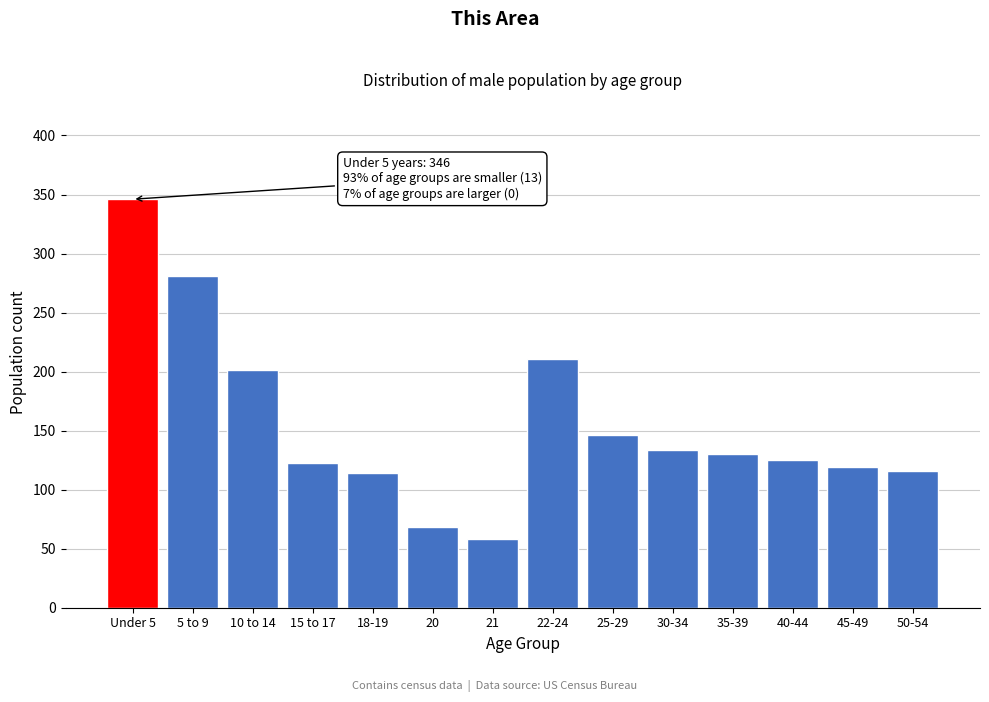

Reading left to right, what are all the values shown in this chart?

Under 5=346	5 to 9=281	10 to 14=201	15 to 17=123	18-19=114	20=68	21=58	22-24=211	25-29=146	30-34=134	35-39=130	40-44=125	45-49=119	50-54=116